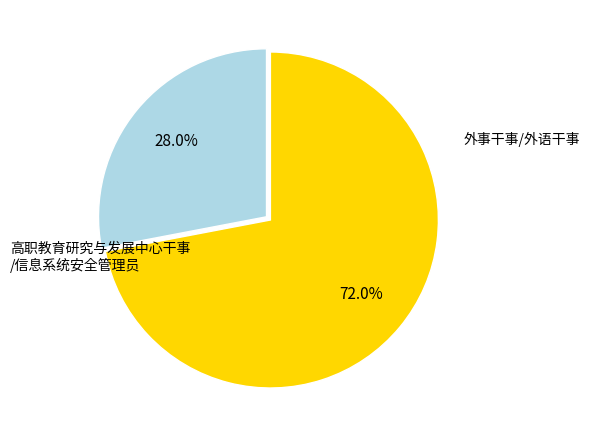

Is there any slice that represents more than half of the pie?

Yes